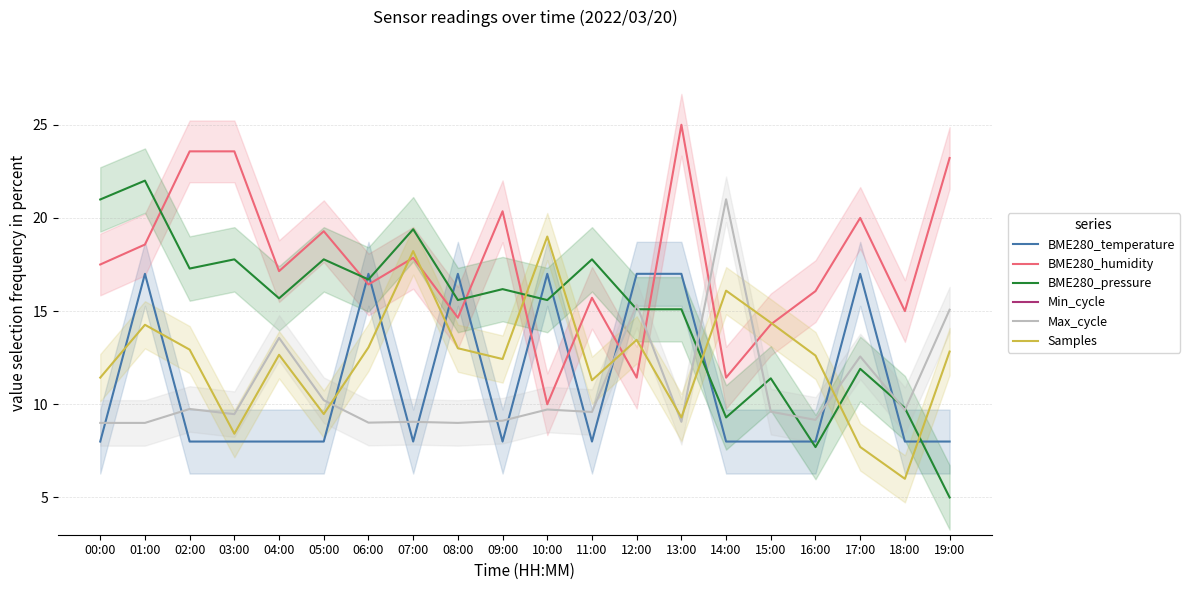

What position from the left is 14:00?

15